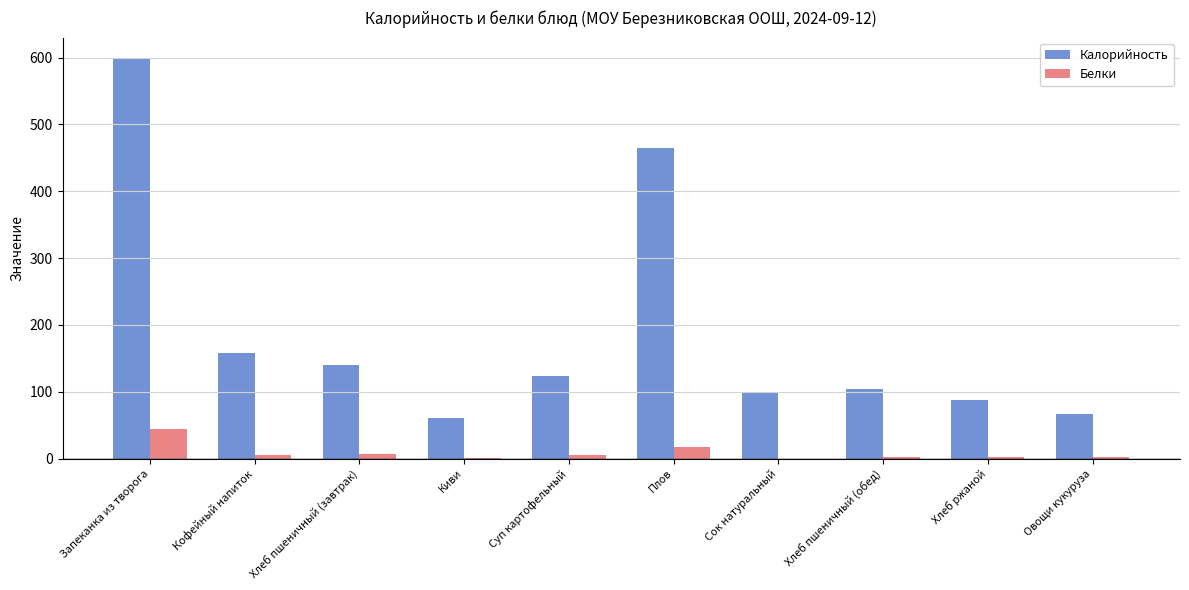

At which label is Калорийность closest to 330?

Плов